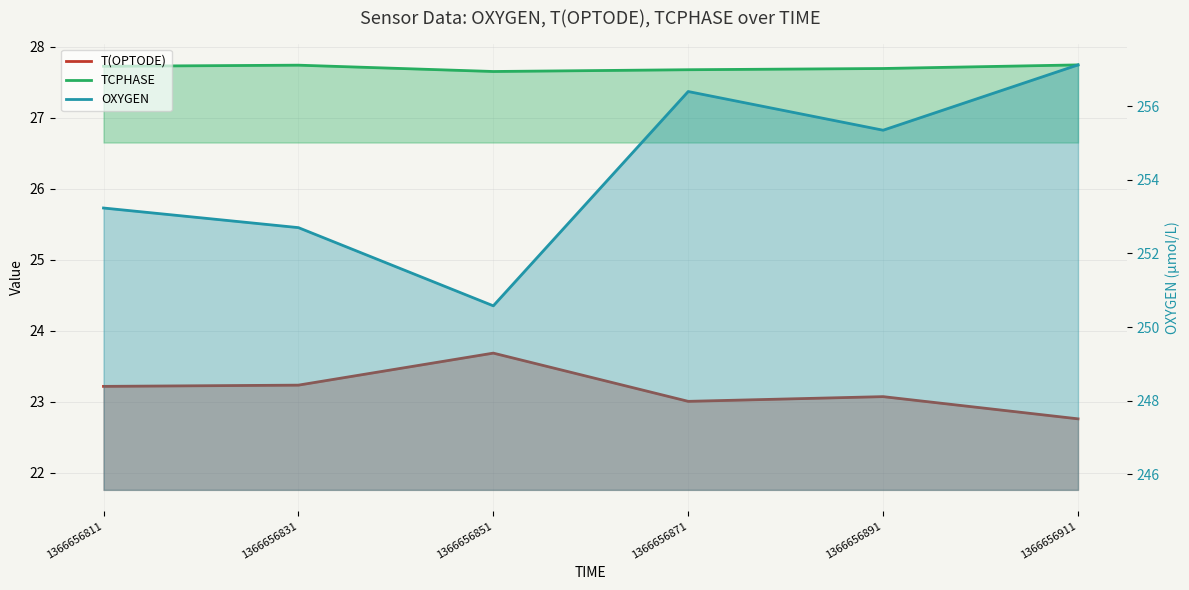

Between 1366656811 and 1366656871, which series saw the biggest shift?

OXYGEN